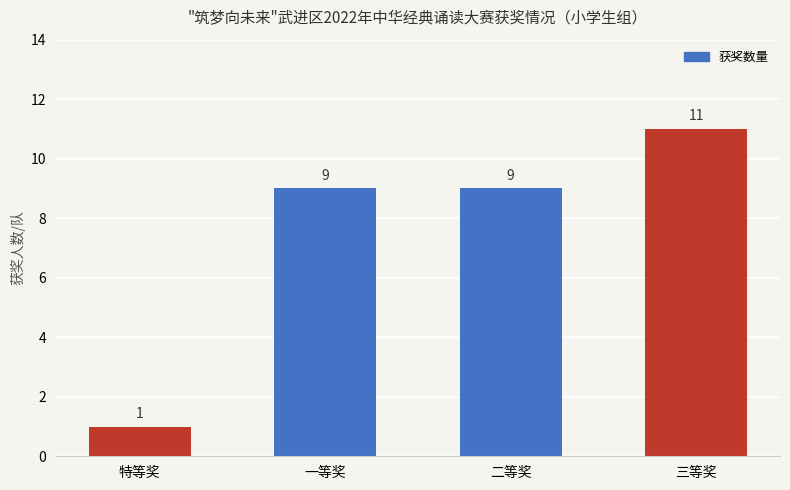

What position from the left is 三等奖?

4